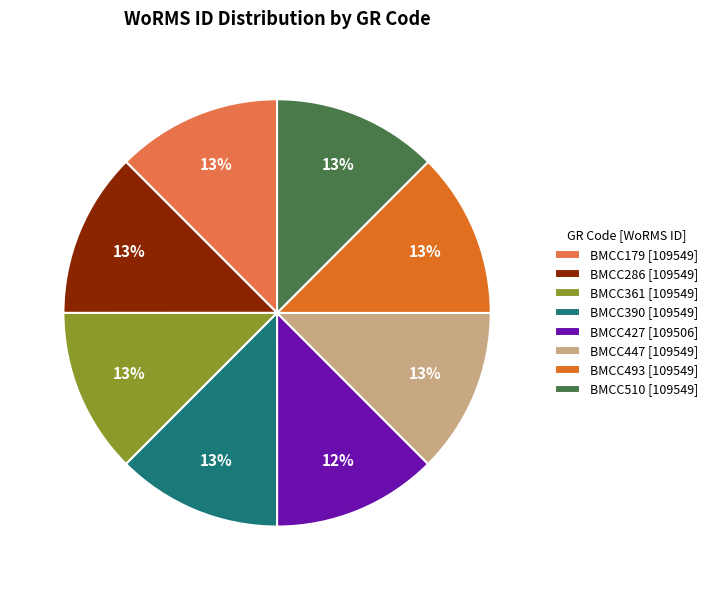

Do BMCC493 [109549] and BMCC510 [109549] together represent more than half of the pie?

No